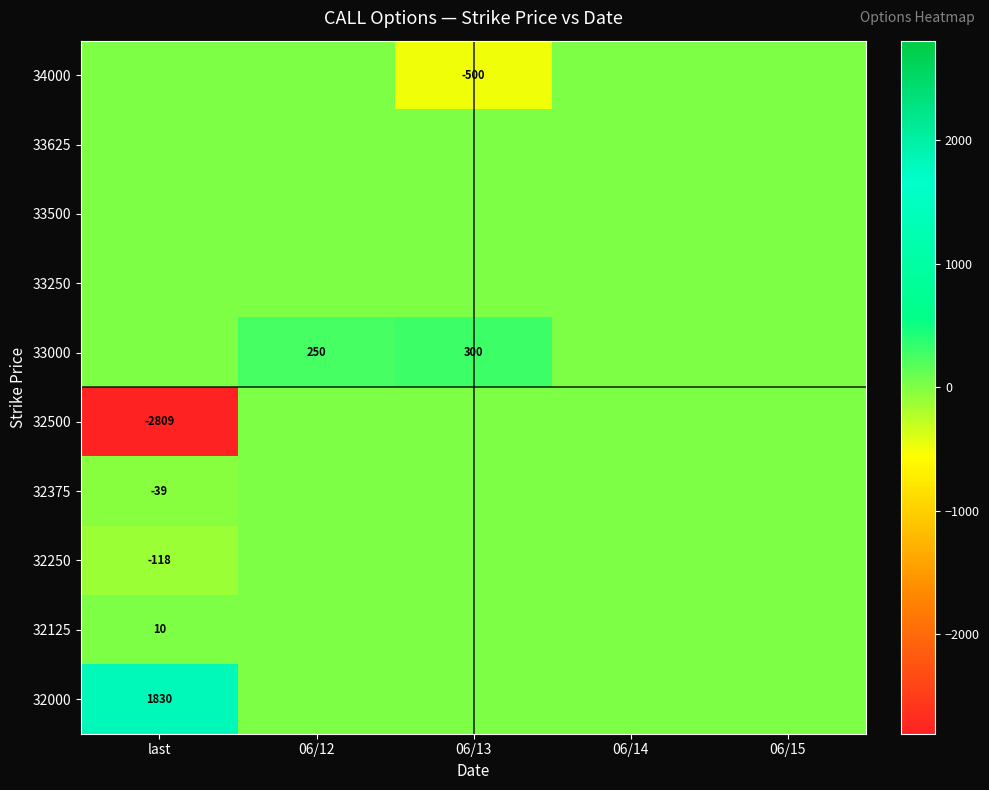

The 33000 series shows 205 at 06/13. True or false?

False